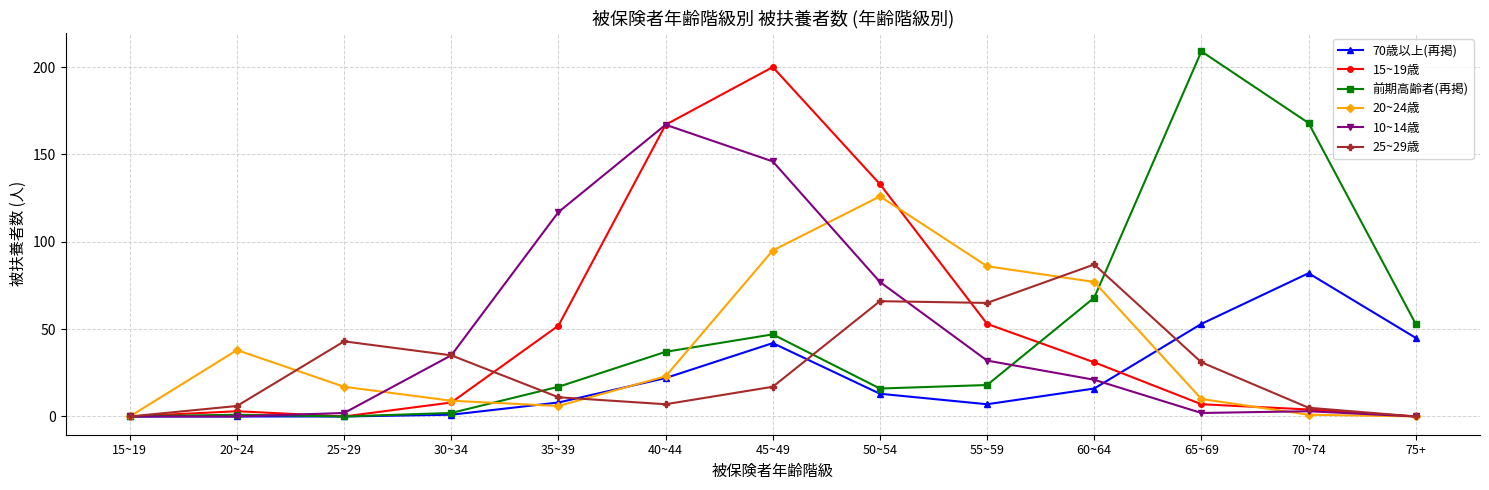

Reading right to left, list all the values displayed in this chart.

70歳以上(再掲): 75+=45	70~74=82	65~69=53	60~64=16	55~59=7	50~54=13	45~49=42	40~44=22	35~39=8	30~34=1	25~29=0	20~24=0	15~19=0
15~19歳: 75+=0	70~74=4	65~69=7	60~64=31	55~59=53	50~54=133	45~49=200	40~44=167	35~39=52	30~34=8	25~29=0	20~24=3	15~19=0
前期高齢者(再掲): 75+=53	70~74=168	65~69=209	60~64=68	55~59=18	50~54=16	45~49=47	40~44=37	35~39=17	30~34=2	25~29=0	20~24=1	15~19=0
20~24歳: 75+=0	70~74=1	65~69=10	60~64=77	55~59=86	50~54=126	45~49=95	40~44=23	35~39=6	30~34=9	25~29=17	20~24=38	15~19=0
10~14歳: 75+=0	70~74=3	65~69=2	60~64=21	55~59=32	50~54=77	45~49=146	40~44=167	35~39=117	30~34=35	25~29=2	20~24=0	15~19=0
25~29歳: 75+=0	70~74=5	65~69=31	60~64=87	55~59=65	50~54=66	45~49=17	40~44=7	35~39=11	30~34=35	25~29=43	20~24=6	15~19=0